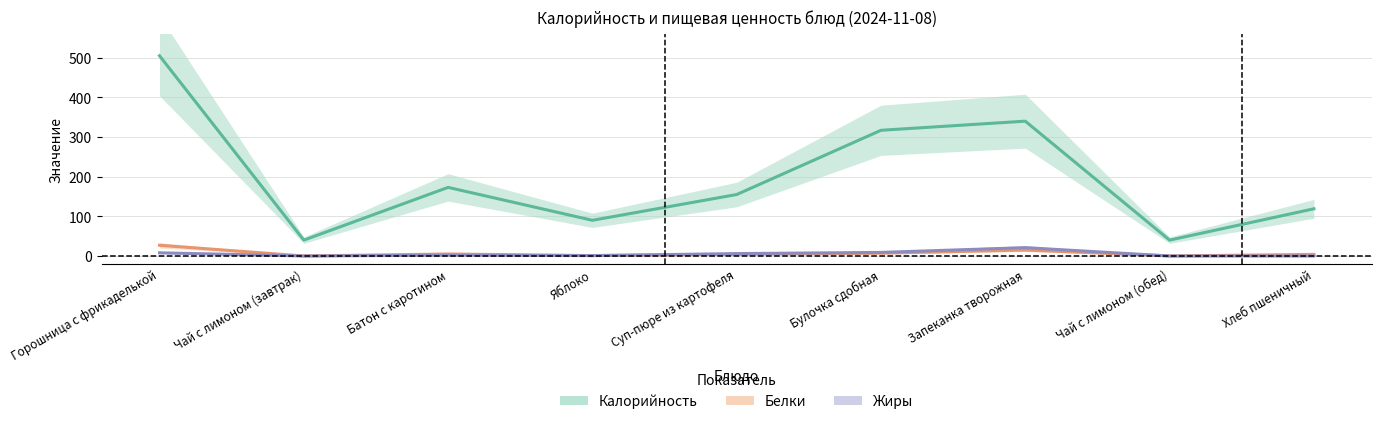

Reading left to right, extract all data points from this chart.

Калорийность: 505	40	173	90	155	317	340	40	119
Белки: 27	0	5	1	4	7	15	0	4
Жиры: 8	0	2	1	6	9	21	0	0